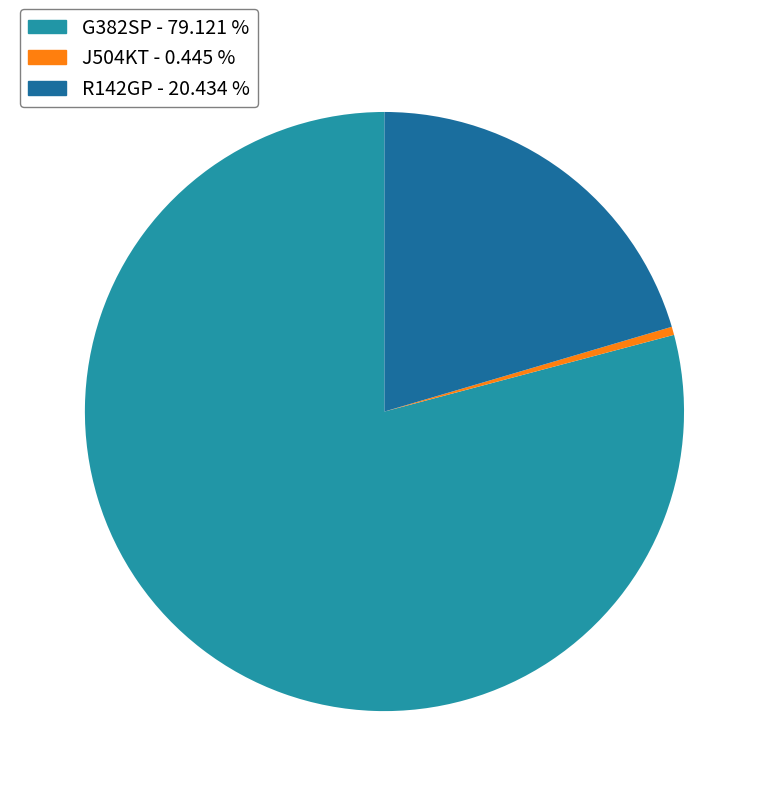

Which slice is the largest?

G382SP